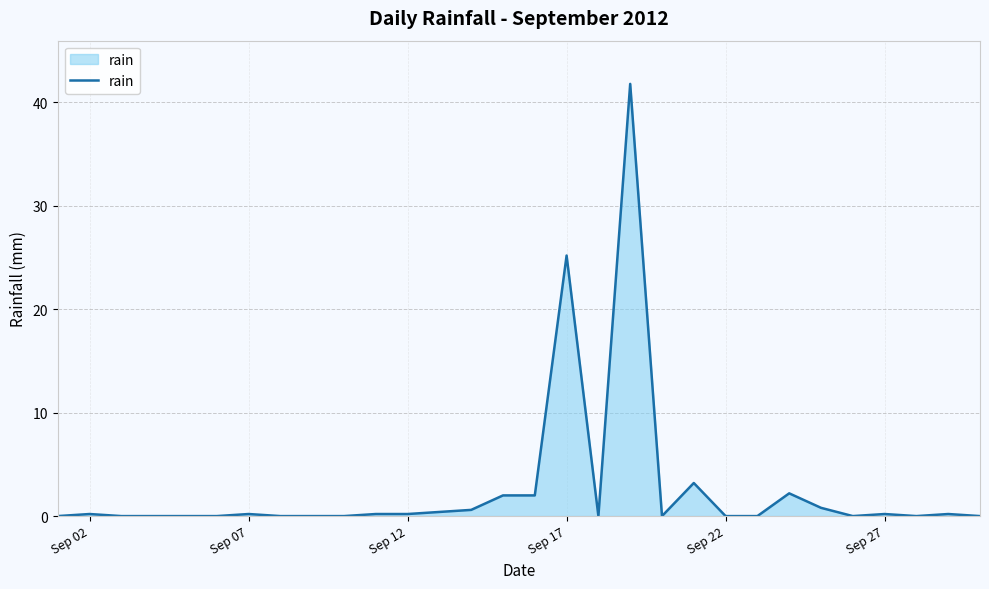

What is the greatest value displayed?

41.8